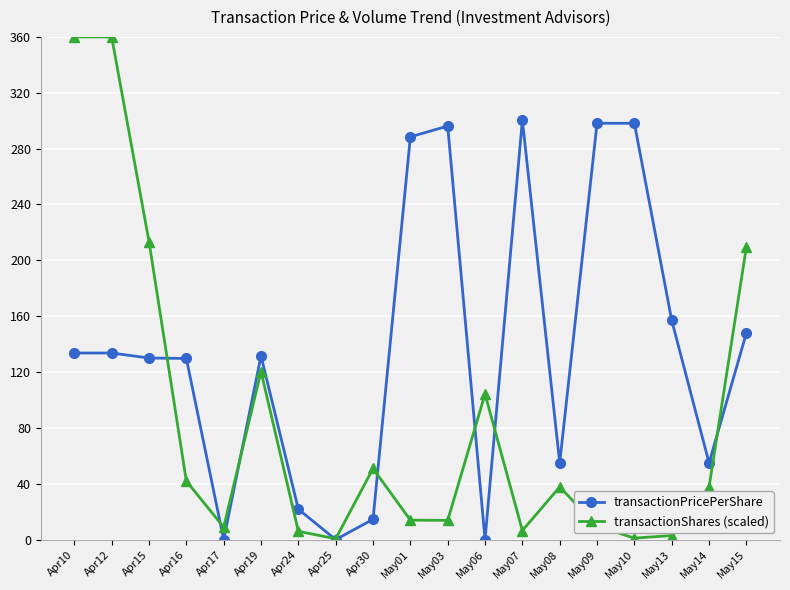

Which series has the largest total across all categories?

transactionPricePerShare